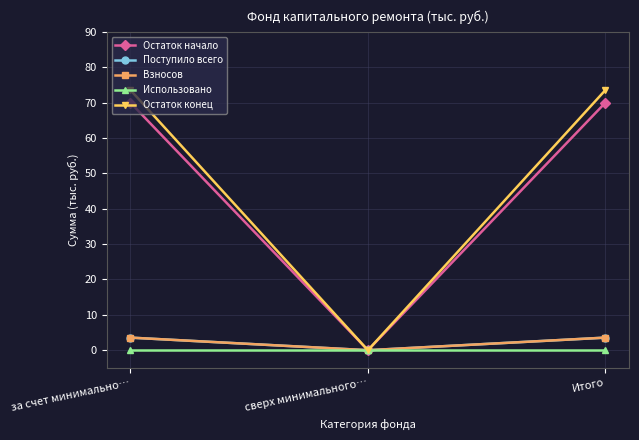

Which series has the largest total across all categories?

Остаток конец